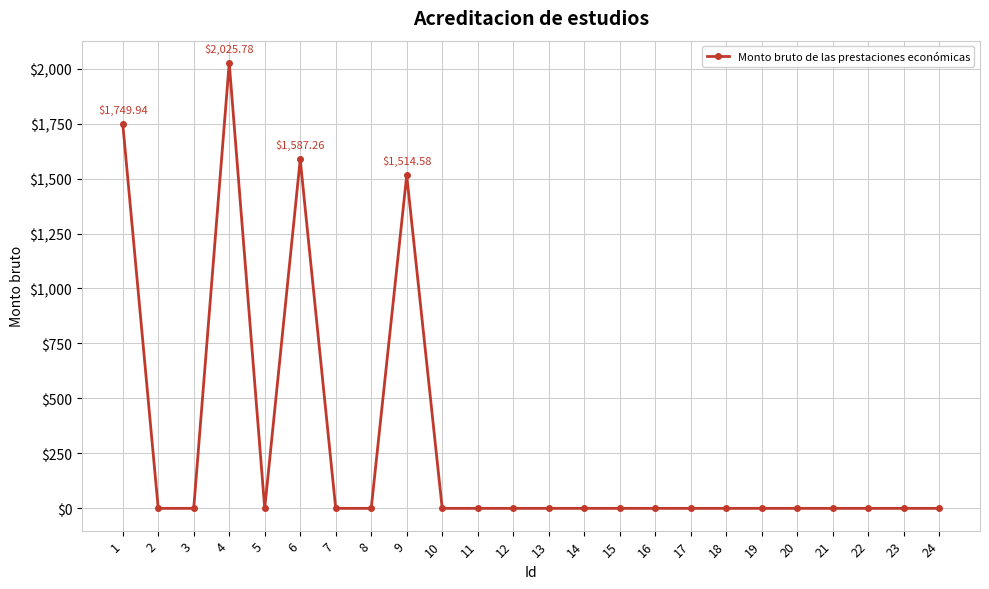

Reading right to left, transcribe all the data shown in this chart.

24=0.0	23=0.0	22=0.0	21=0.0	20=0.0	19=0.0	18=0.0	17=0.0	16=0.0	15=0.0	14=0.0	13=0.0	12=0.0	11=0.0	10=0.0	9=1514.6	8=0.0	7=0.0	6=1587.3	5=0.0	4=2025.8	3=0.0	2=0.0	1=1749.9